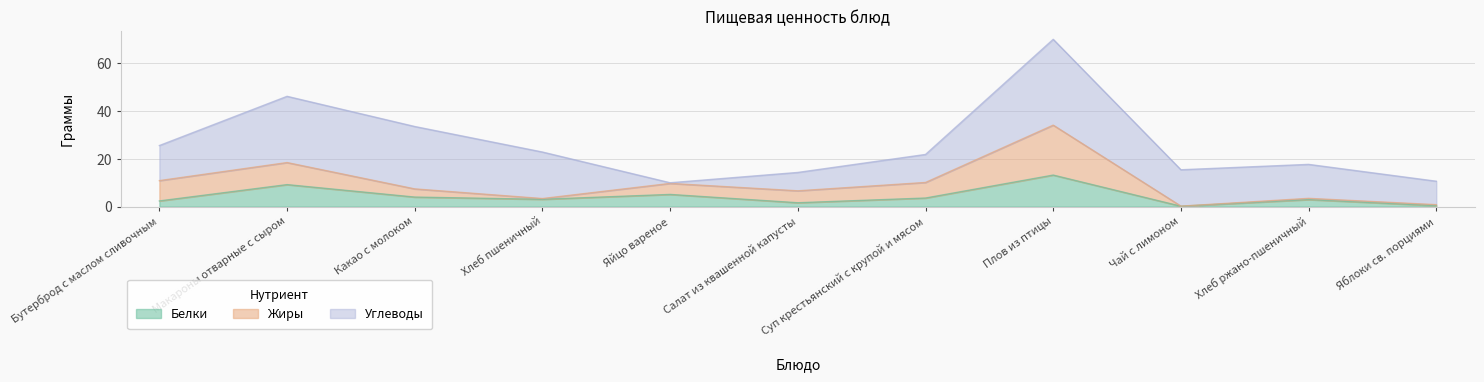

Count the number of data series in this chart.

3